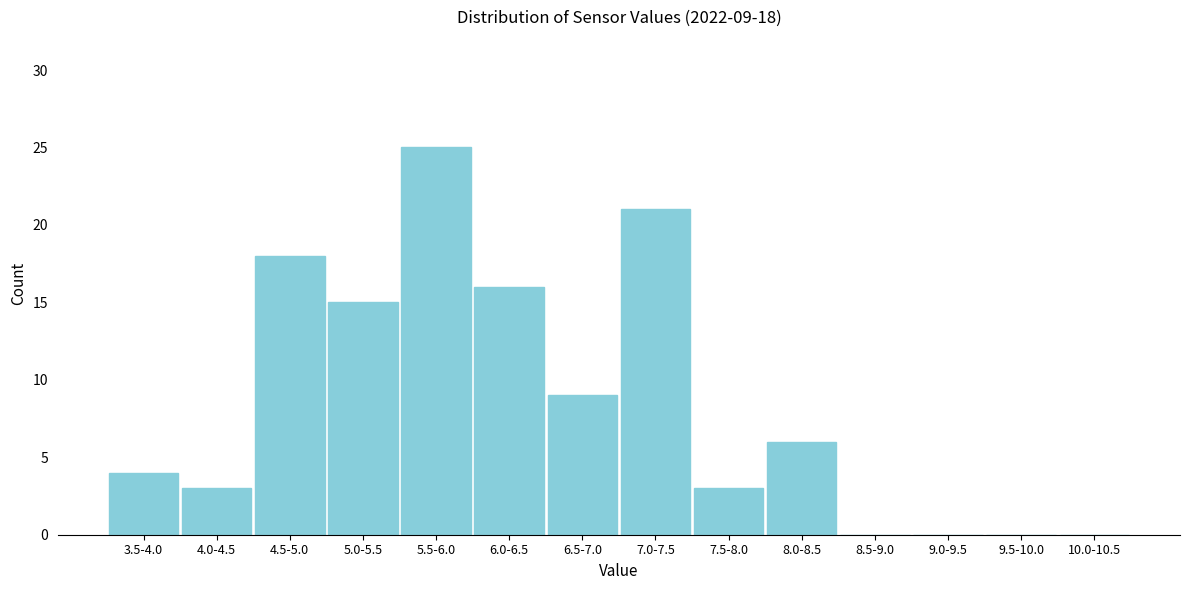

Reading right to left, extract all data points from this chart.

10.0-10.5=0	9.5-10.0=0	9.0-9.5=0	8.5-9.0=0	8.0-8.5=6	7.5-8.0=3	7.0-7.5=21	6.5-7.0=9	6.0-6.5=16	5.5-6.0=25	5.0-5.5=15	4.5-5.0=18	4.0-4.5=3	3.5-4.0=4